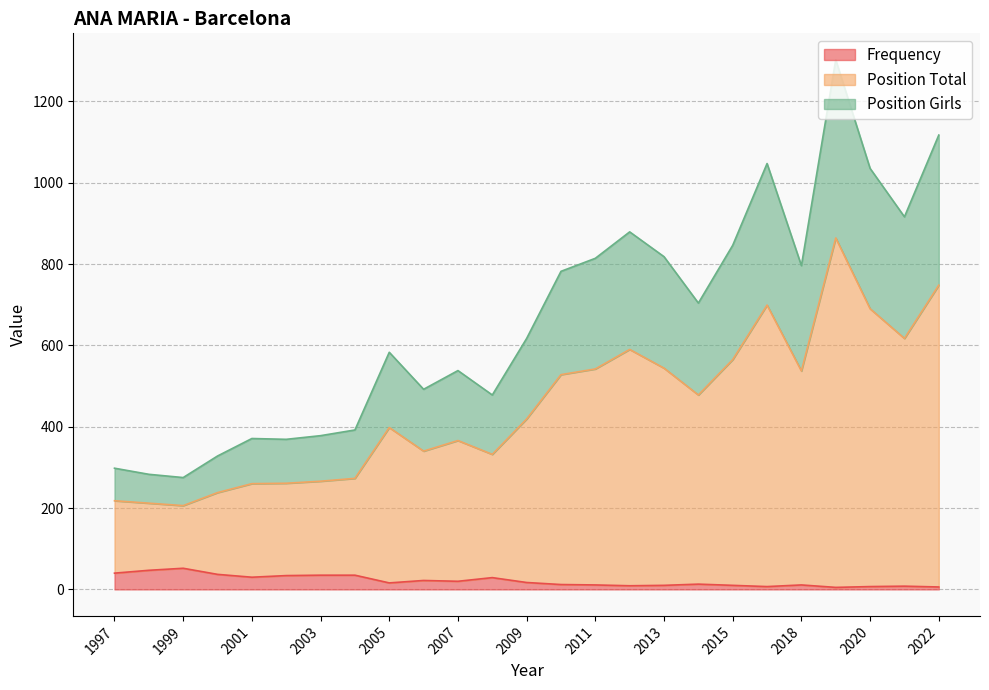

What is the total value across all series at 2014?

704